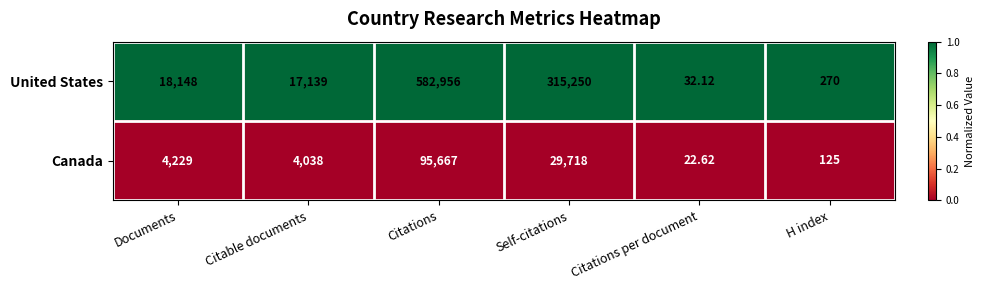

At which category does the chart reach its peak across all series?

Citations